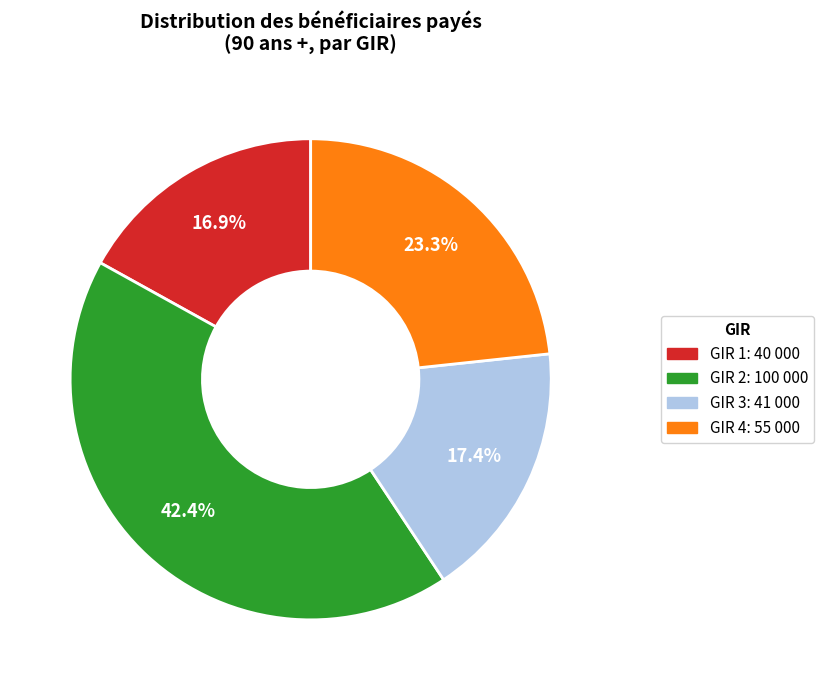

True or false: GIR 4 accounts for 35% of the total.

False